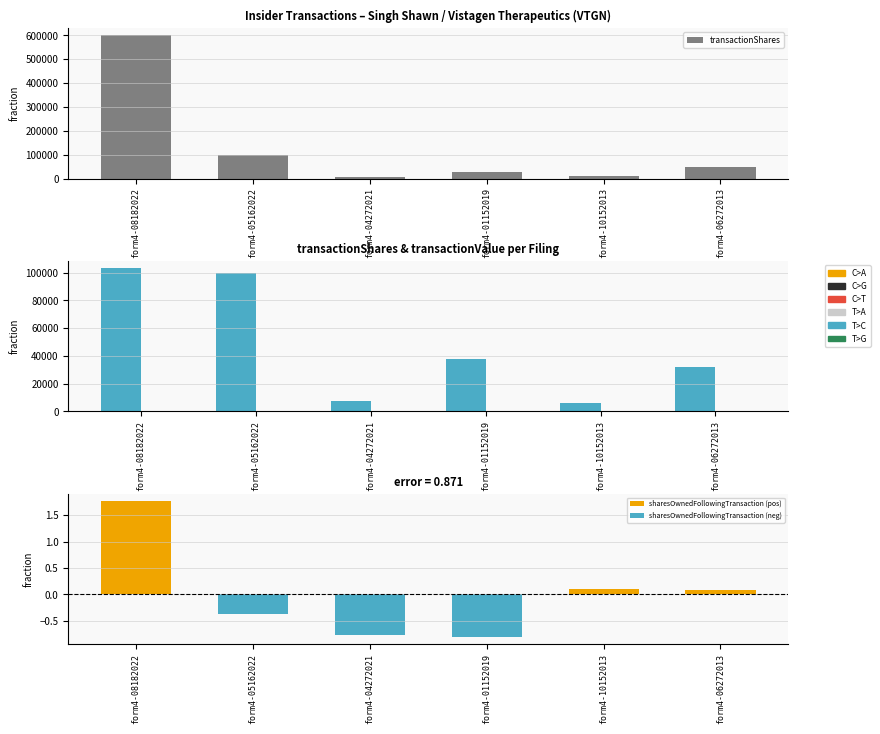

Is the value of pctchgSharesOwned at form4-08182022 greater than the value of transactionShares at form4-01152019?

No